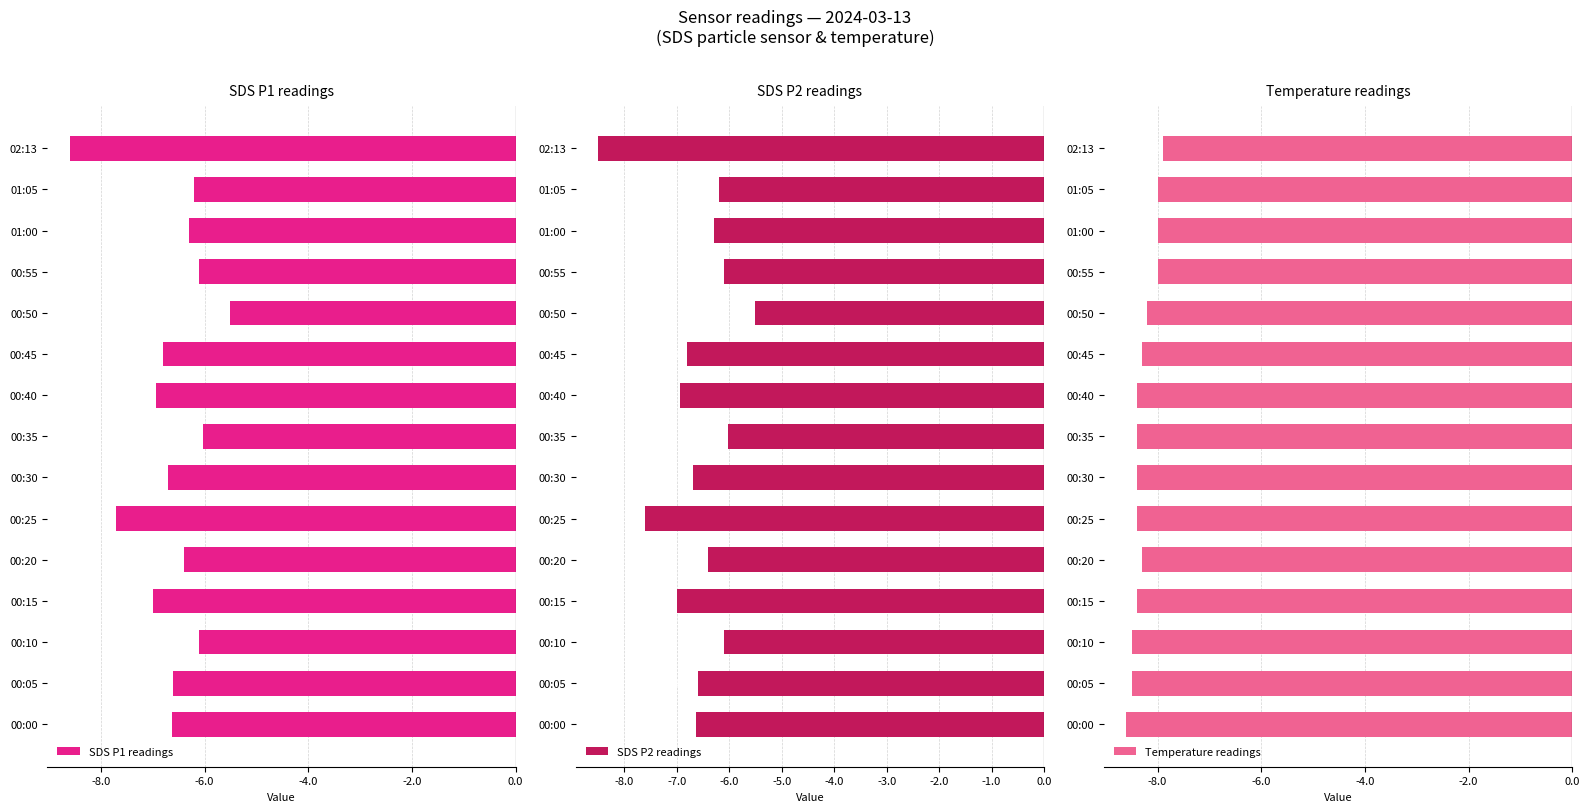

What are all the series names shown in the legend?

SDS P1 readings, SDS P2 readings, Temperature readings